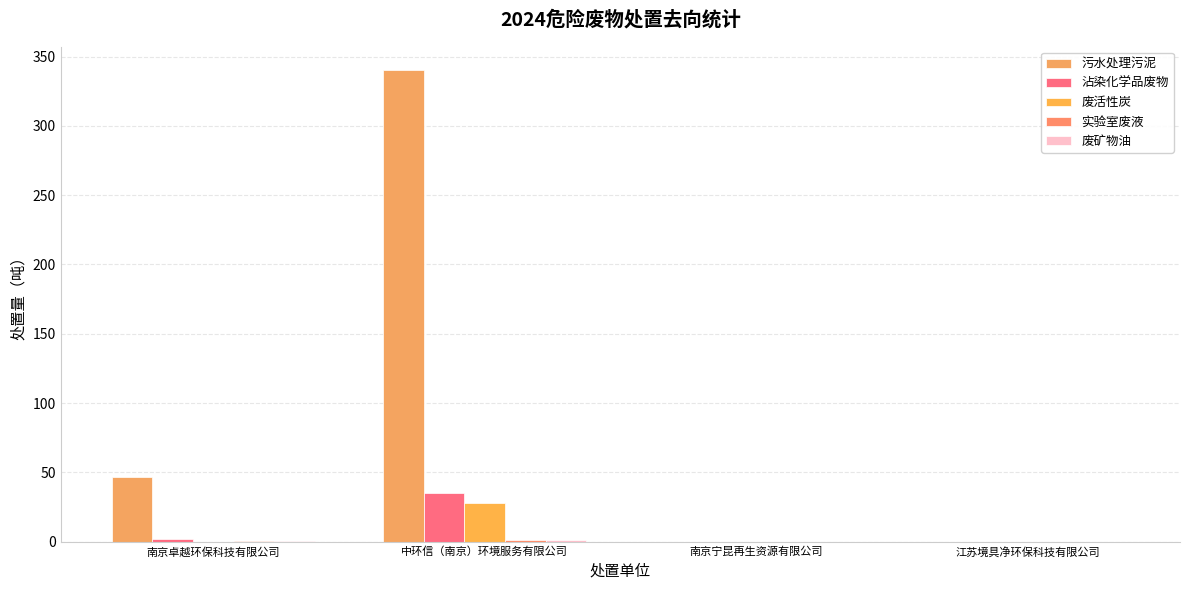

The 废矿物油 series shows 0.0 at 南京宁昆再生资源有限公司. True or false?

True